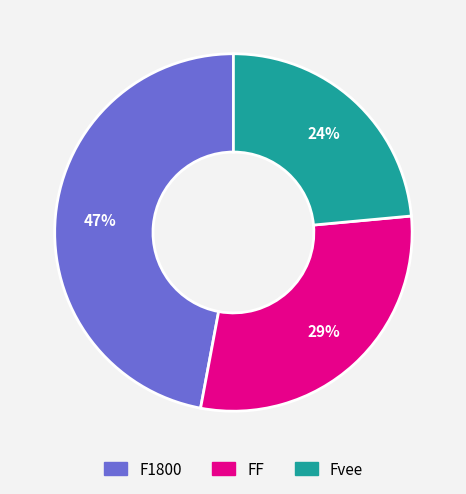

Between F1800 and Fvee, which is larger?

F1800